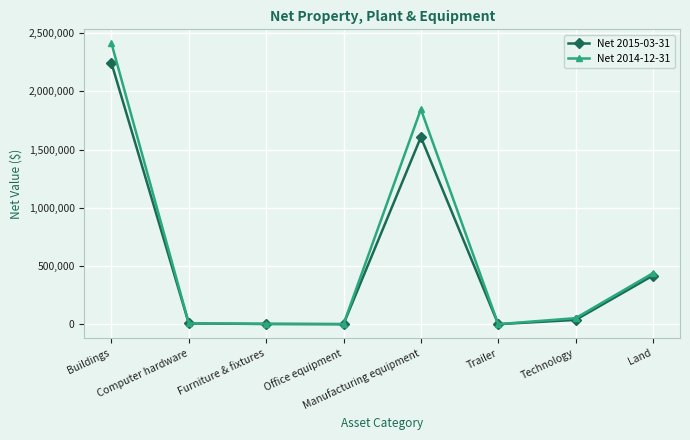

Which series has the widest spread of values?

Net 2014-12-31